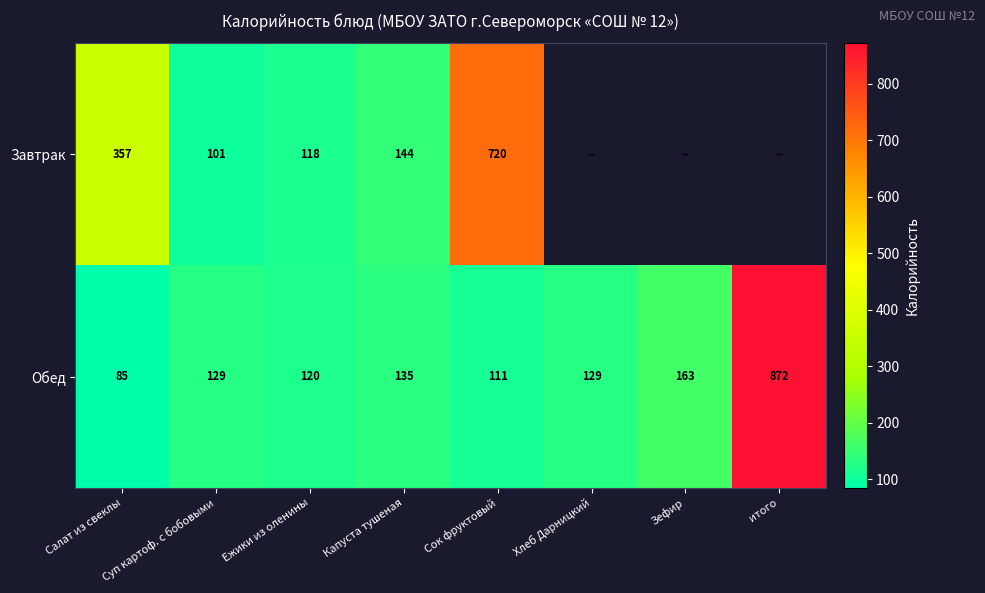

What is the difference between the Обед values at Зефир and Ежики из оленины?

43